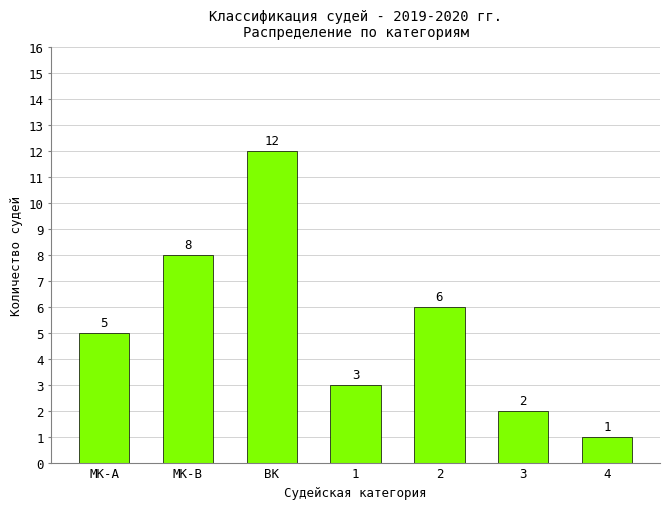

Reading left to right, list all the values displayed in this chart.

5	8	12	3	6	2	1